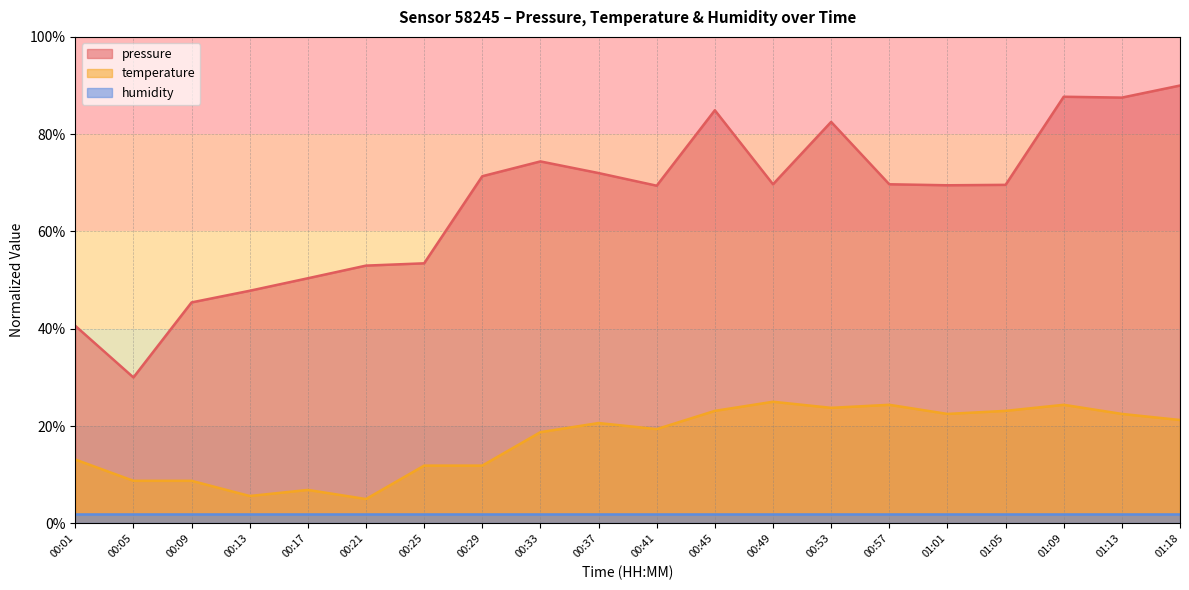

List the labels in order of pressure value, largest first.

01:18, 01:09, 01:13, 00:45, 00:53, 00:33, 00:37, 00:29, 00:49, 00:57, 01:05, 01:01, 00:41, 00:25, 00:21, 00:17, 00:13, 00:09, 00:01, 00:05